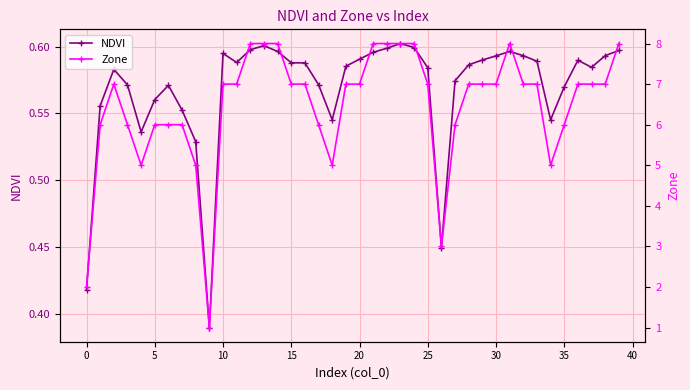

Which series has the largest range (max minus min)?

Zone